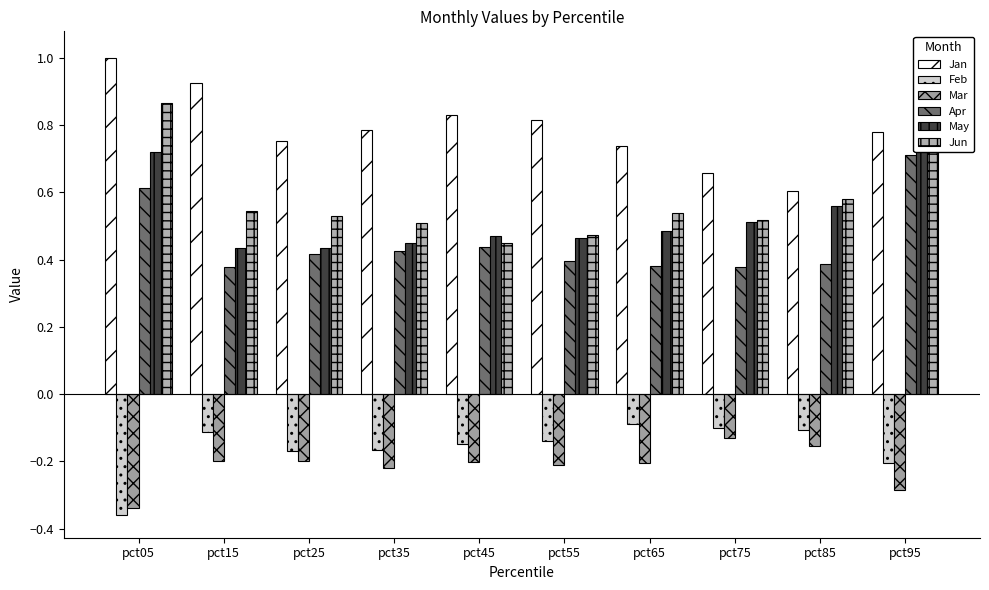

Count the number of data series in this chart.

6